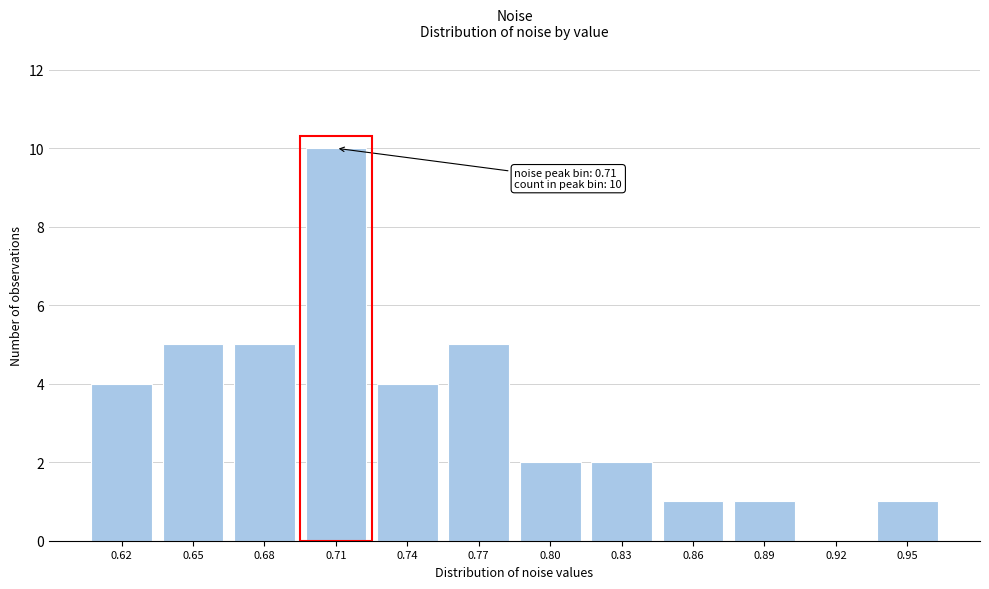

Reading left to right, what are all the values shown in this chart?

0.62=4	0.65=5	0.68=5	0.71=10	0.74=4	0.77=5	0.80=2	0.83=2	0.86=1	0.89=1	0.92=0	0.95=1